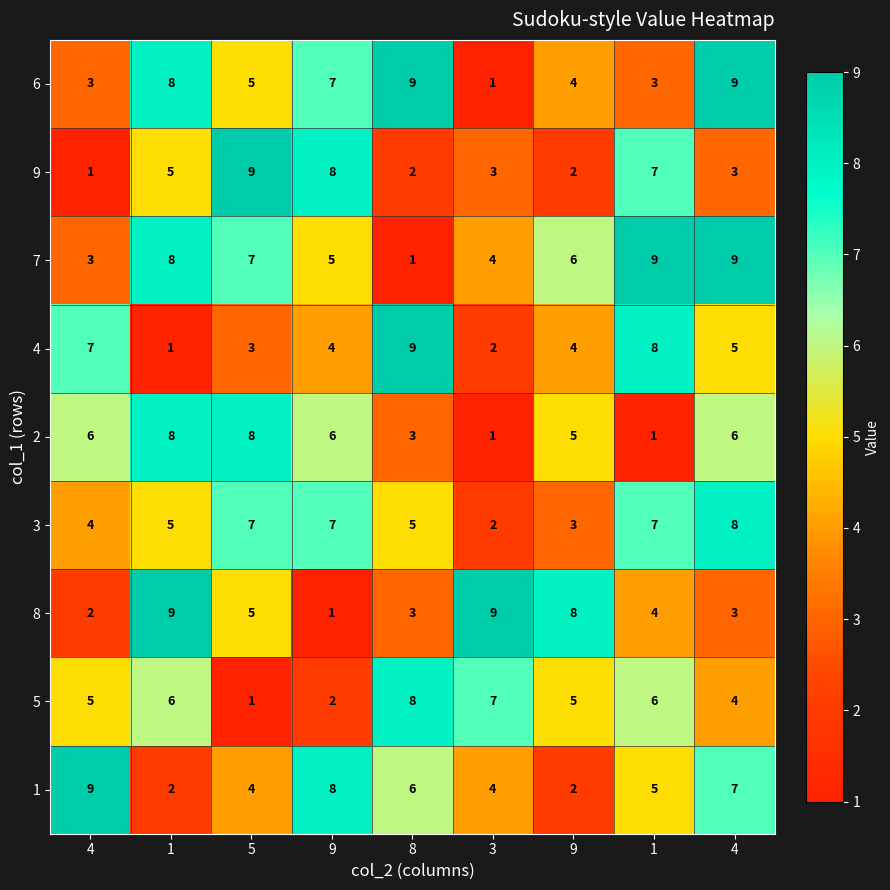

Reading right to left, transcribe all the data shown in this chart.

6: 4=9	1=3	9=4	3=1	8=9	9=7	5=5	1=8	4=3
9: 4=3	1=7	9=2	3=3	8=2	9=8	5=9	1=5	4=1
7: 4=9	1=9	9=6	3=4	8=1	9=5	5=7	1=8	4=3
4: 4=5	1=8	9=4	3=2	8=9	9=4	5=3	1=1	4=7
2: 4=6	1=1	9=5	3=1	8=3	9=6	5=8	1=8	4=6
3: 4=8	1=7	9=3	3=2	8=5	9=7	5=7	1=5	4=4
8: 4=3	1=4	9=8	3=9	8=3	9=1	5=5	1=9	4=2
5: 4=4	1=6	9=5	3=7	8=8	9=2	5=1	1=6	4=5
1: 4=7	1=5	9=2	3=4	8=6	9=8	5=4	1=2	4=9